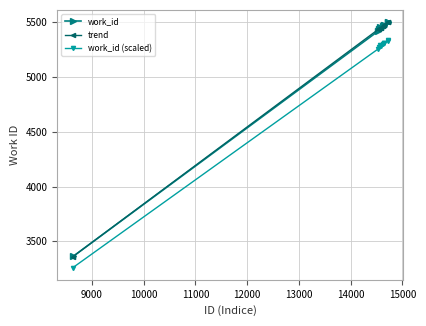

What is the greatest value displayed?

5500.0